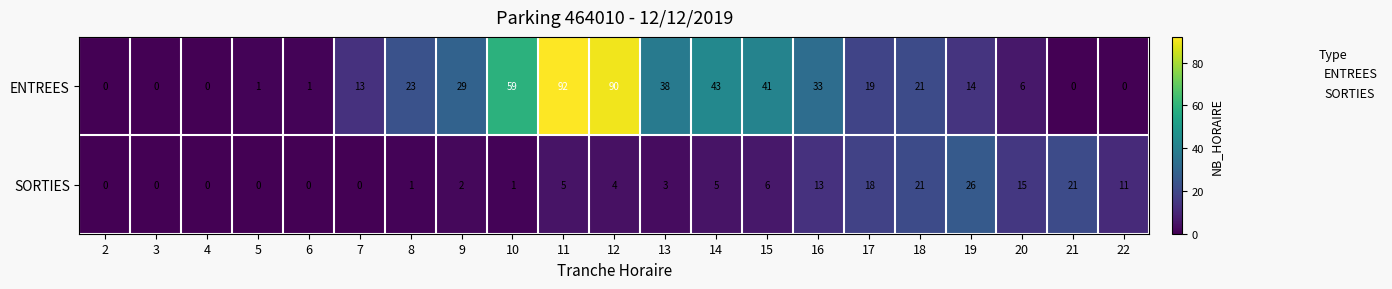

Which series has the largest range (max minus min)?

ENTREES